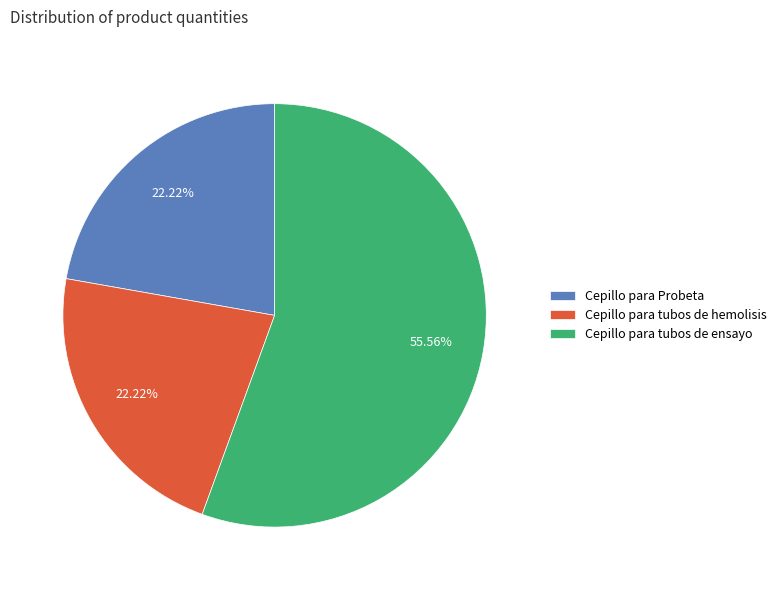

Combined, what portion of the pie is Cepillo para tubos de ensayo and Cepillo para Probeta?

77.8%